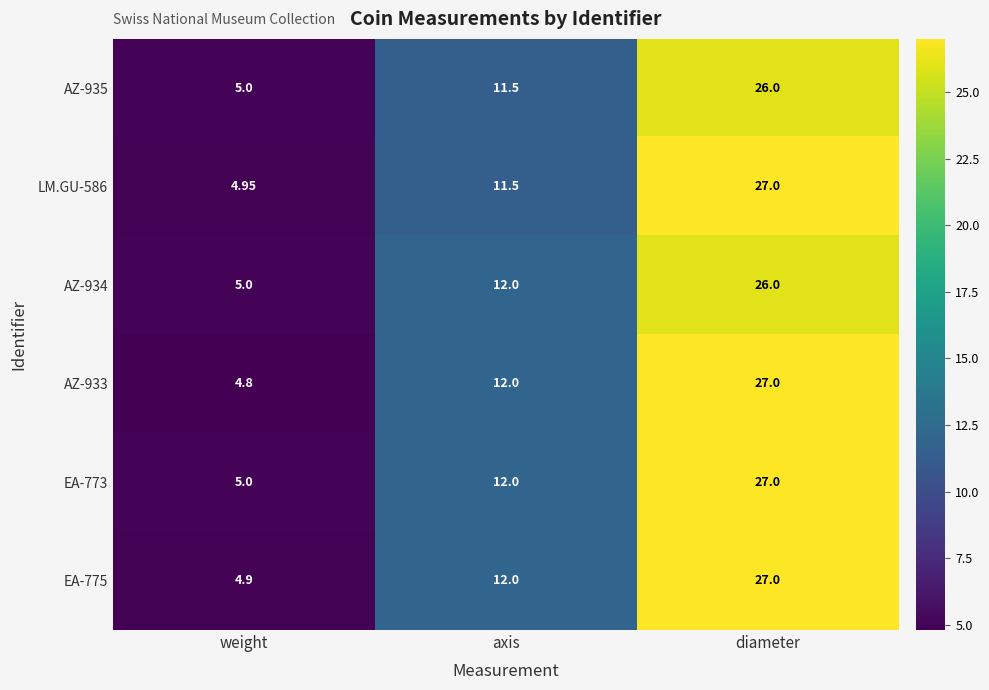

List the labels in order of EA-775 value, largest first.

diameter, axis, weight